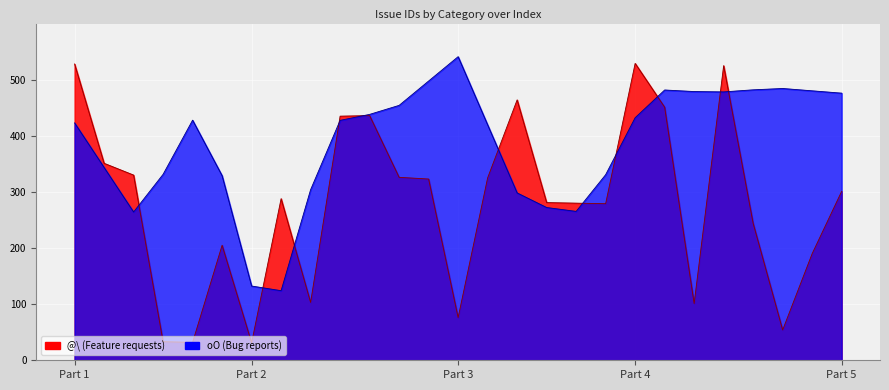

What is the sum of the values at Part 1 and 7?

816